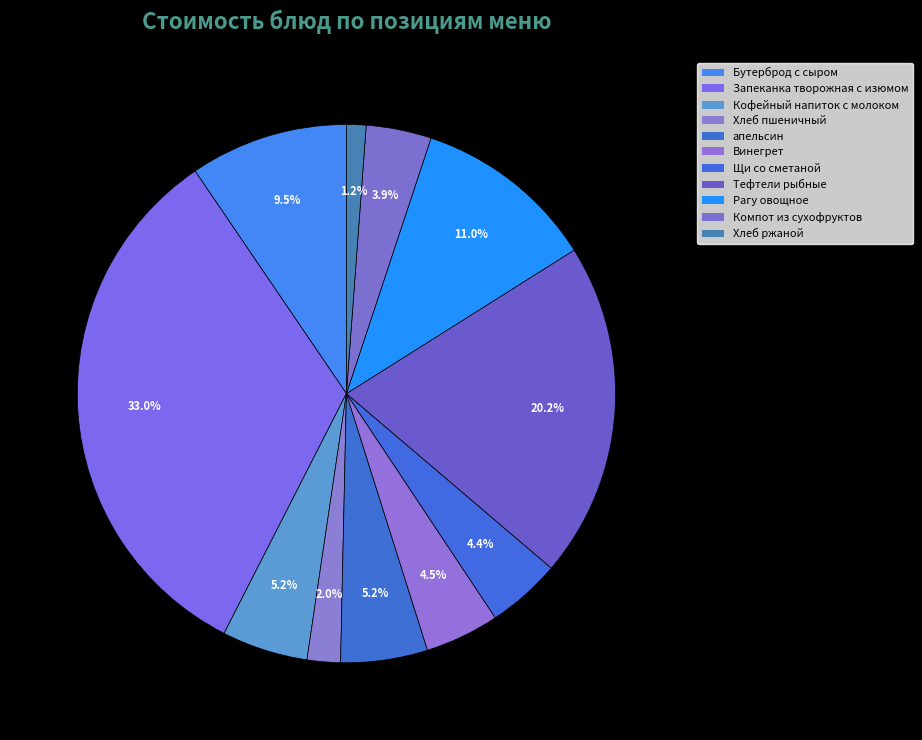

What percentage is the апельсин slice, to the nearest percent?

5%